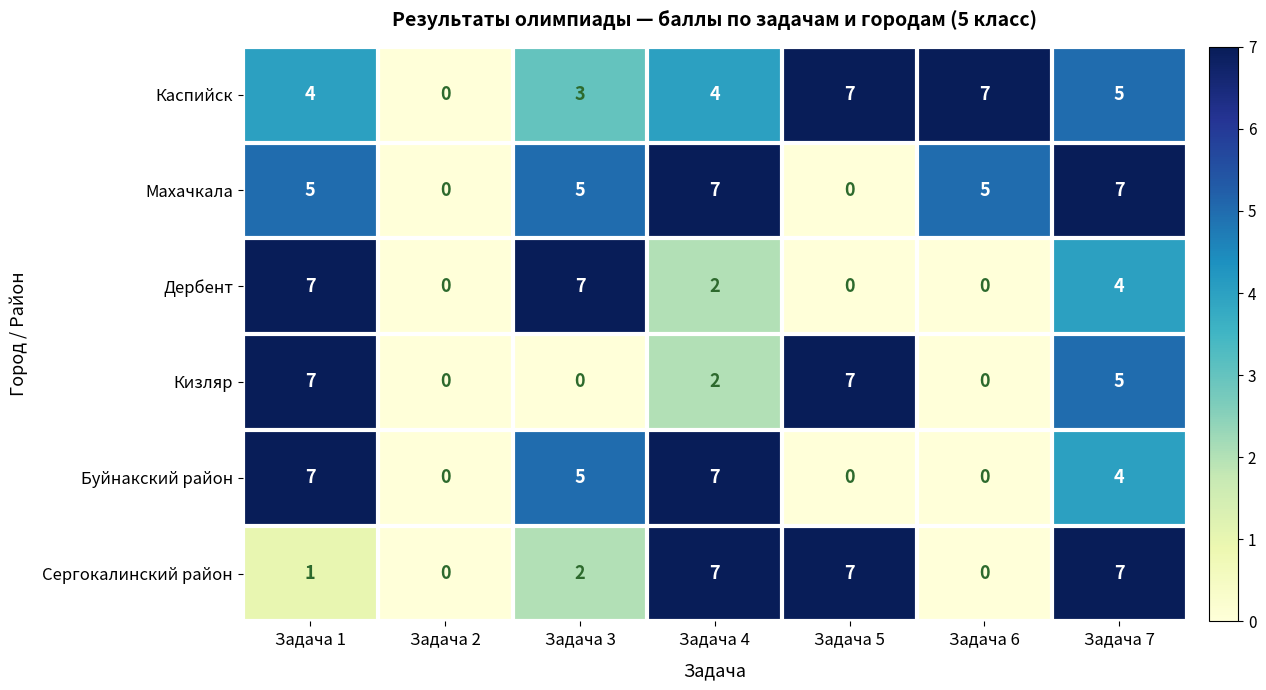

What is the difference between the maximum and minimum values in the Сергокалинский район series?

7